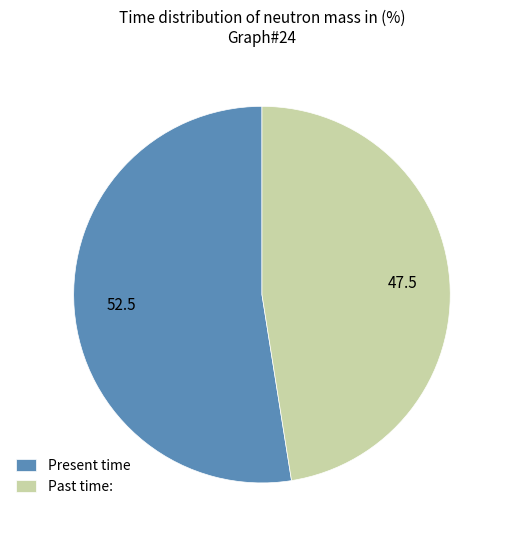

Is it true that Present time is 66% of the pie?

False